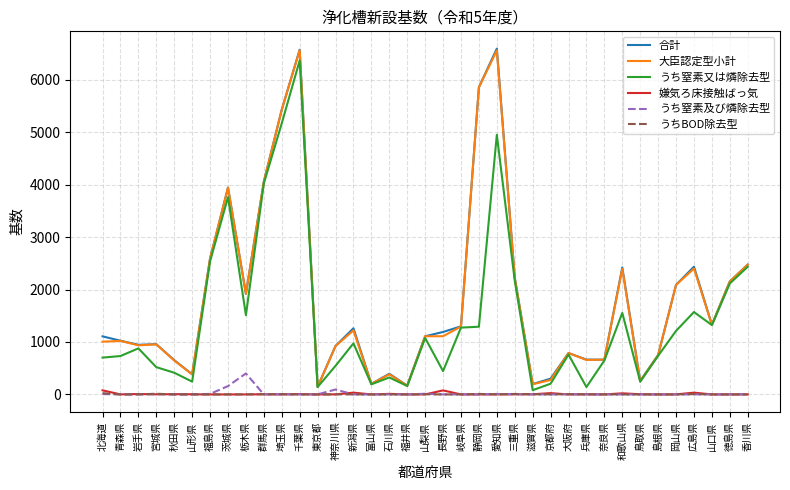

At which category is the sum across all series the highest?

千葉県